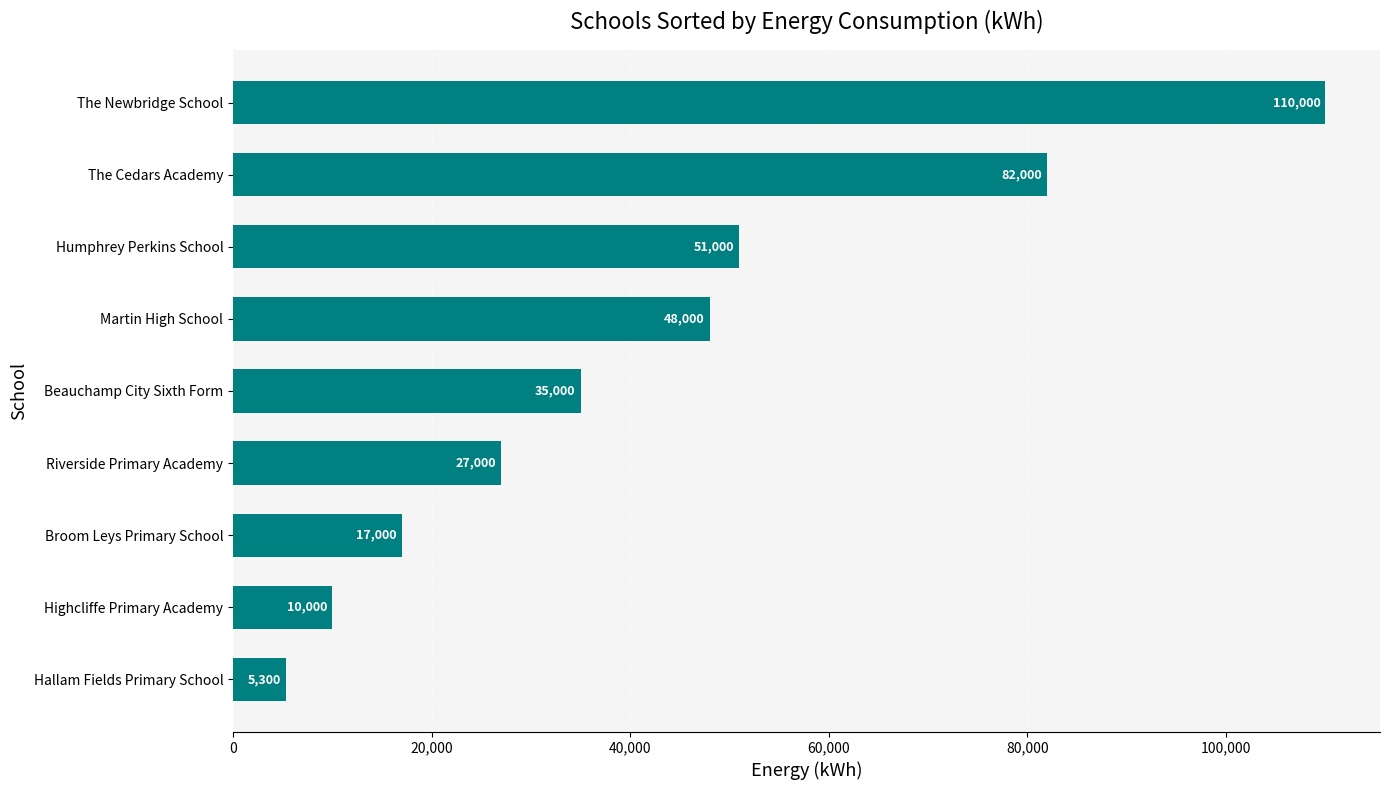

Which has a higher value, Highcliffe Primary Academy or The Newbridge School?

The Newbridge School